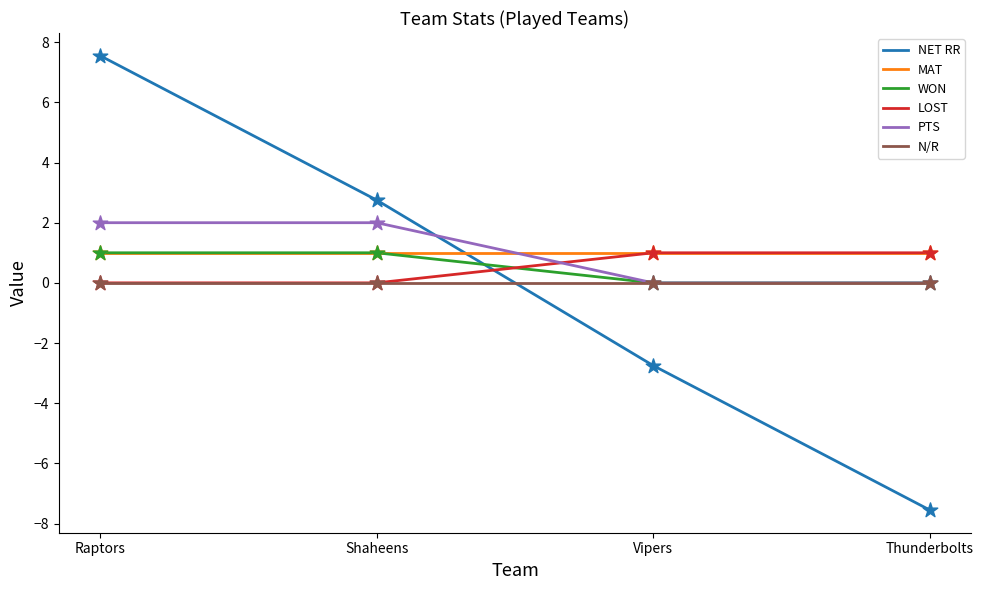

Is the value of MAT at Thunderbolts greater than the value of N/R at Thunderbolts?

Yes